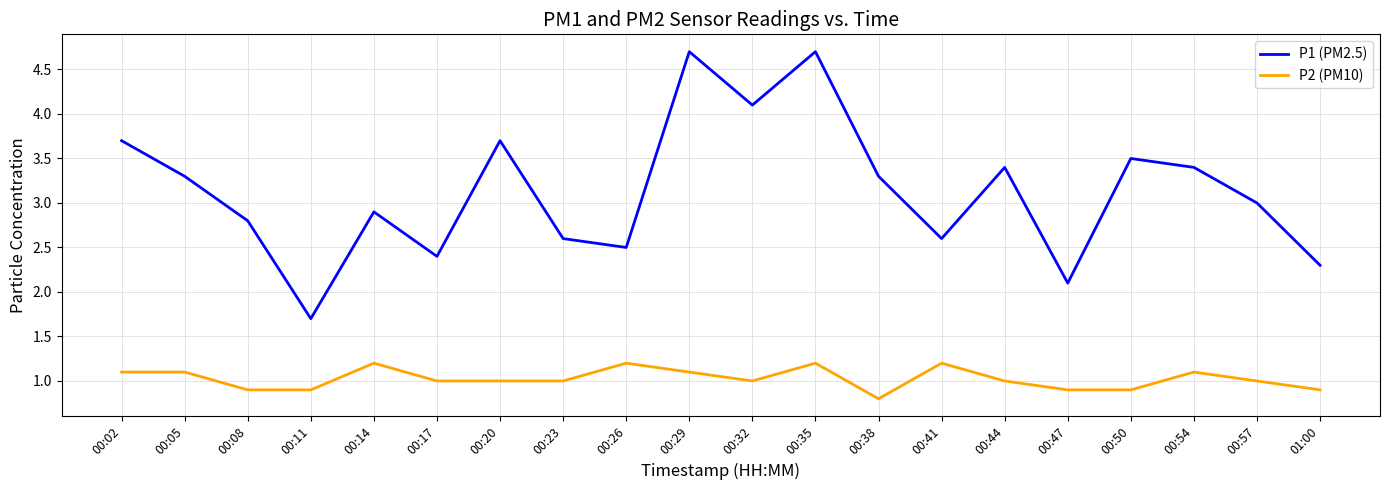

Reading right to left, list all the values displayed in this chart.

P1 (PM2.5): 01:00=2.3	00:57=3.0	00:54=3.4	00:50=3.5	00:47=2.1	00:44=3.4	00:41=2.6	00:38=3.3	00:35=4.7	00:32=4.1	00:29=4.7	00:26=2.5	00:23=2.6	00:20=3.7	00:17=2.4	00:14=2.9	00:11=1.7	00:08=2.8	00:05=3.3	00:02=3.7
P2 (PM10): 01:00=0.9	00:57=1.0	00:54=1.1	00:50=0.9	00:47=0.9	00:44=1.0	00:41=1.2	00:38=0.8	00:35=1.2	00:32=1.0	00:29=1.1	00:26=1.2	00:23=1.0	00:20=1.0	00:17=1.0	00:14=1.2	00:11=0.9	00:08=0.9	00:05=1.1	00:02=1.1